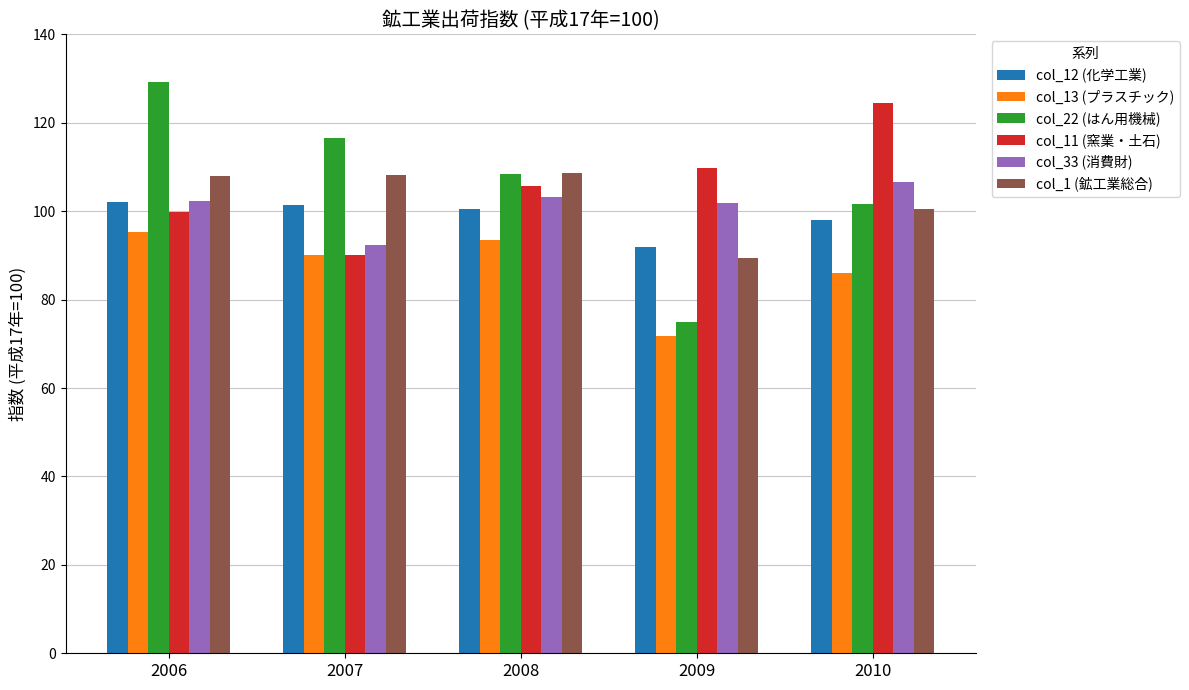

What is the minimum value for col_22 (はん用機械)?

75.0